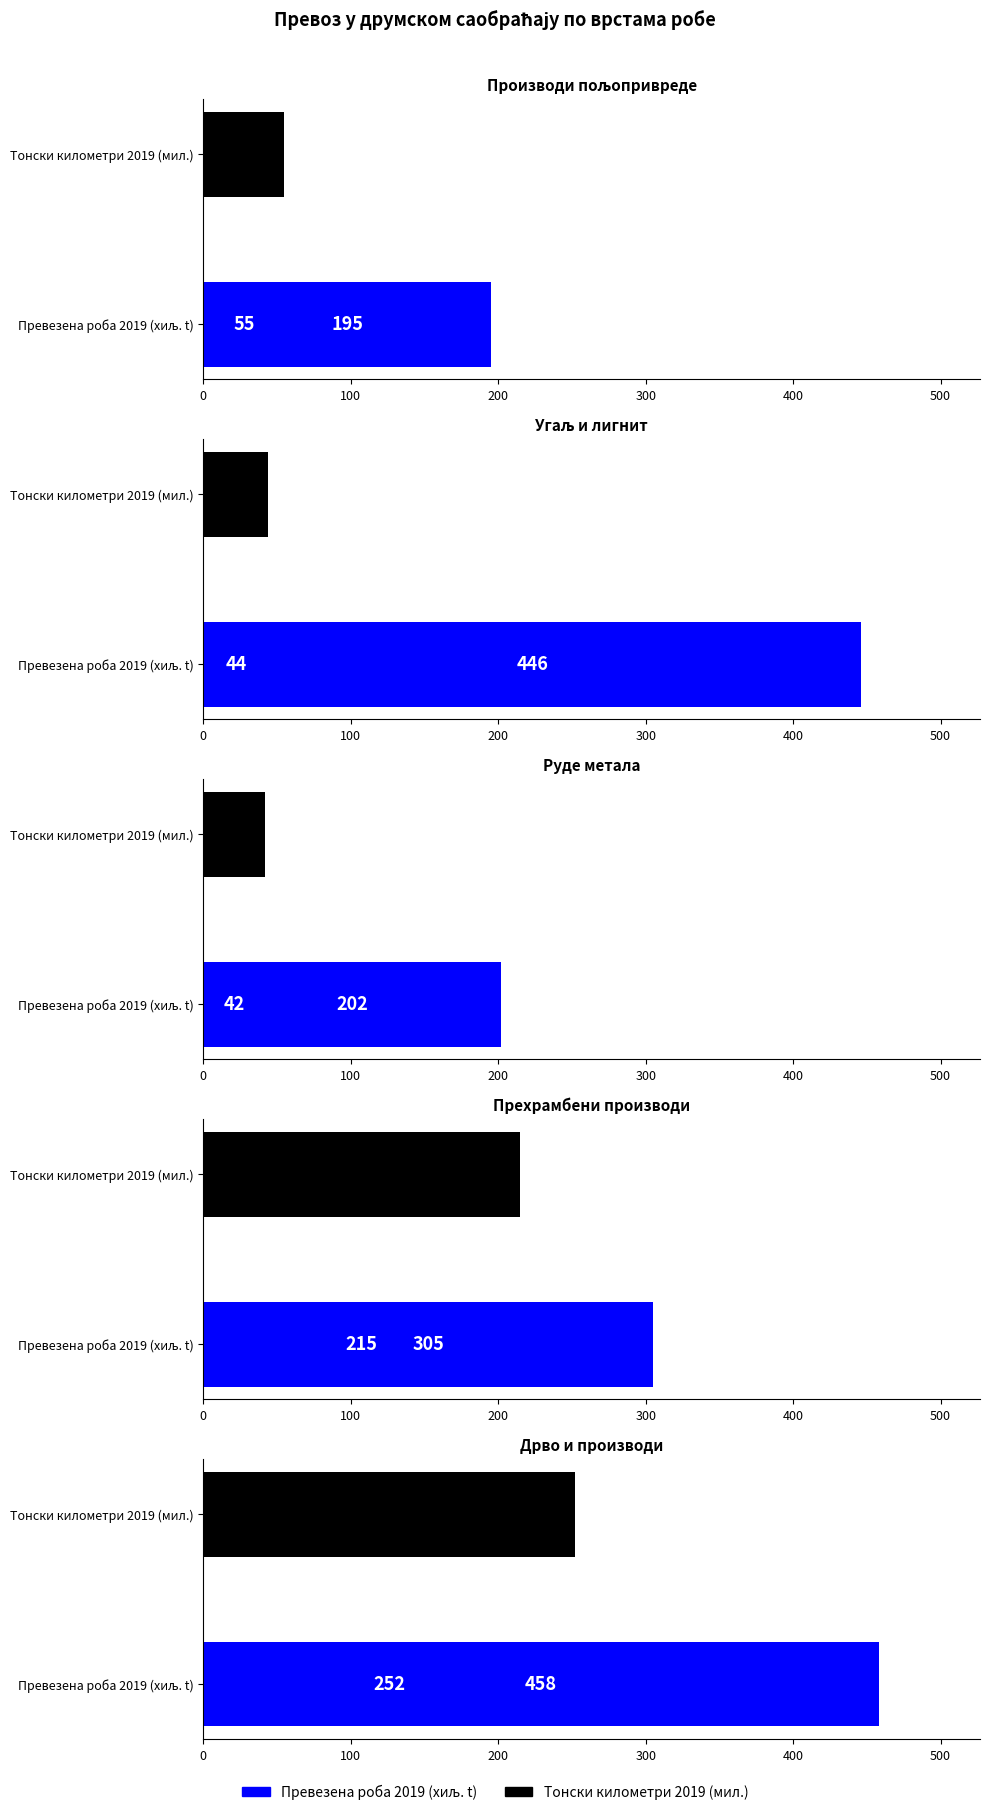

Which series has the largest total across all categories?

Превезена роба 2019 (хиљ. t)